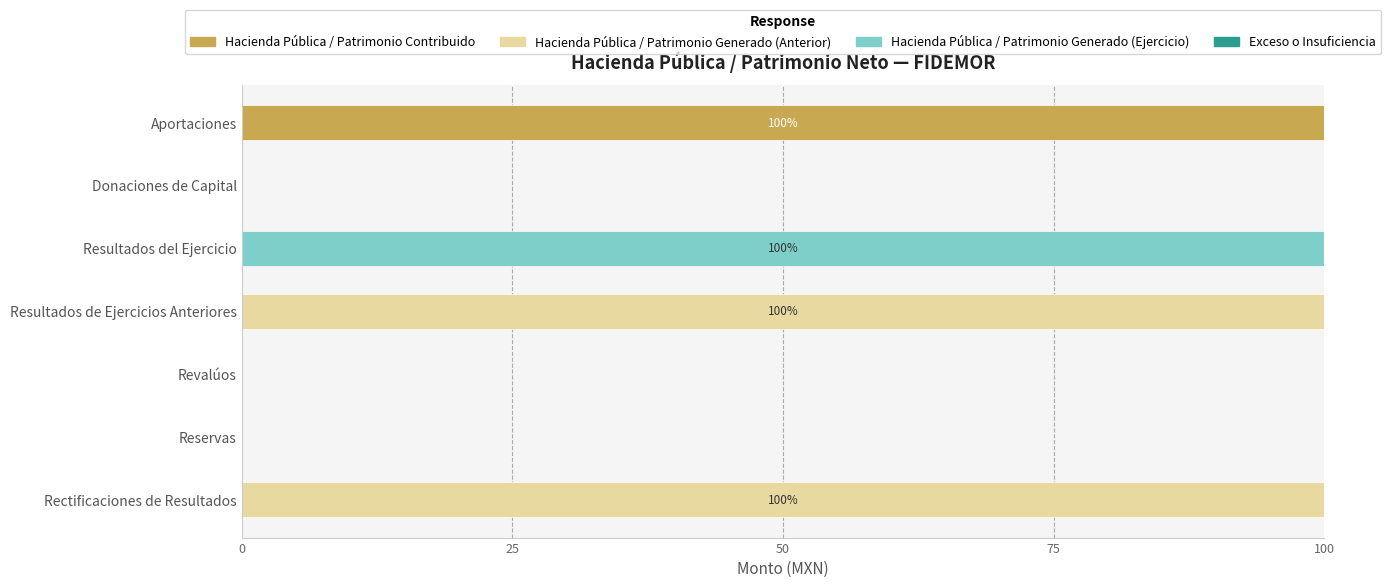

How many data points does each series have?

7